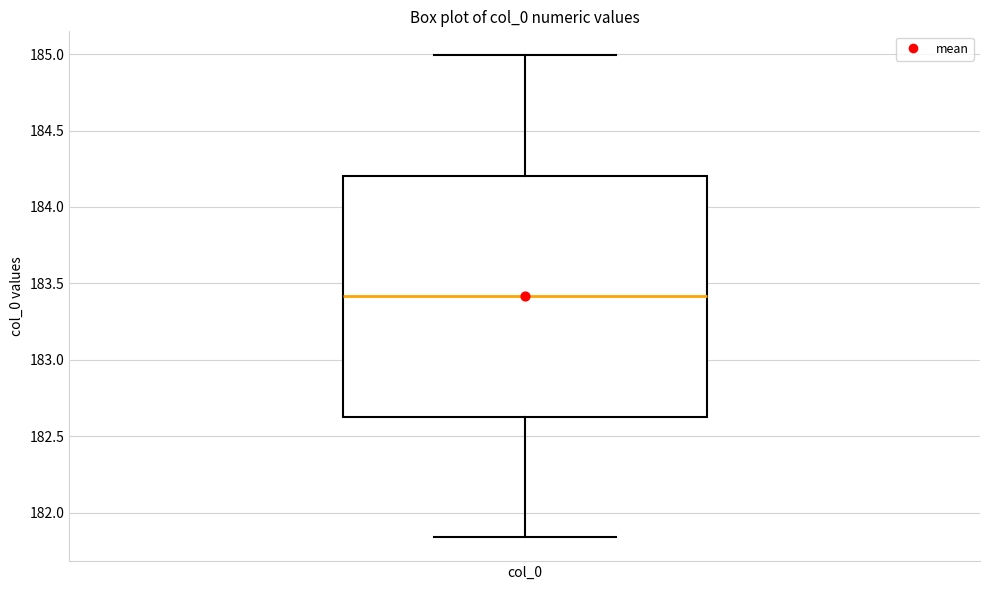

Read this box plot against the y-axis: the position of the median line, the range covered by the box, and the ends of both whiskers. The values are not printed on the chart, so give them approximately, as read against the axis.

median 183.40, box 182.65 to 184.20, whiskers 181.85 to 185.00